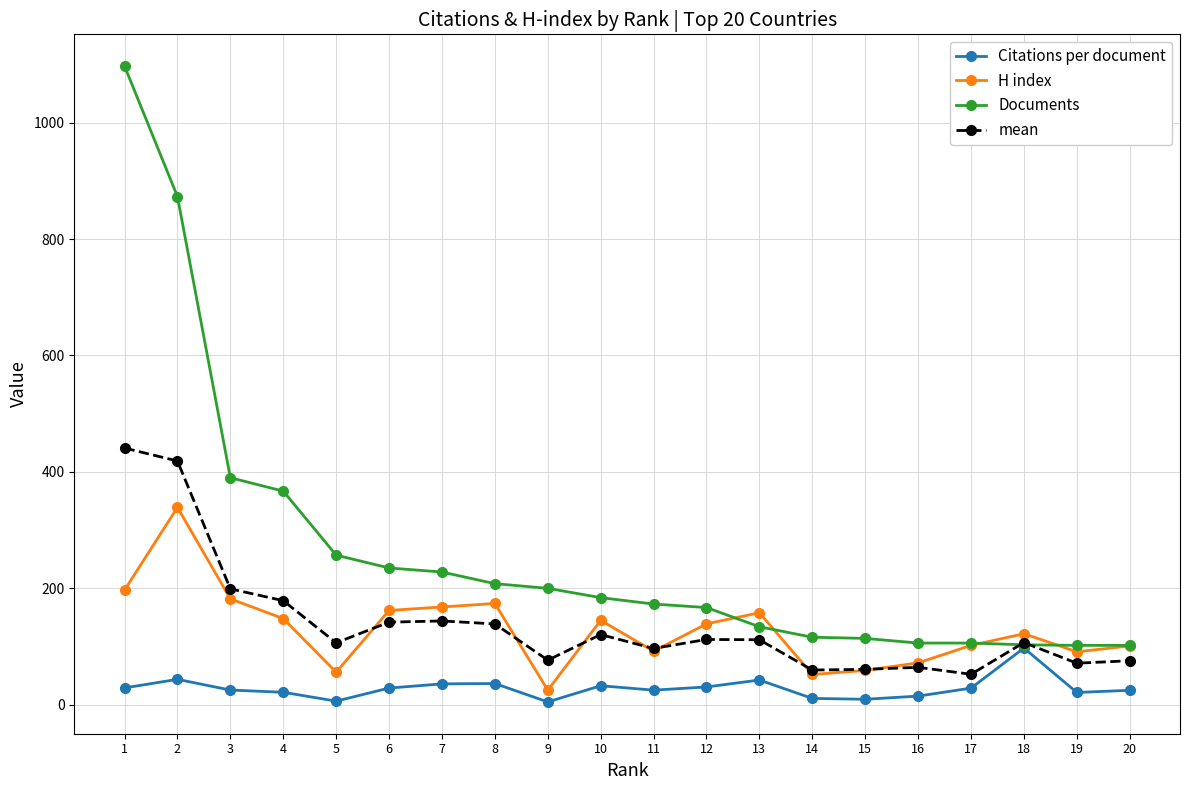

Which series has the widest spread of values?

Documents